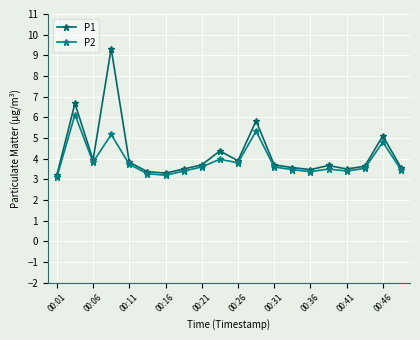

Does the chart have visible grid lines?

Yes